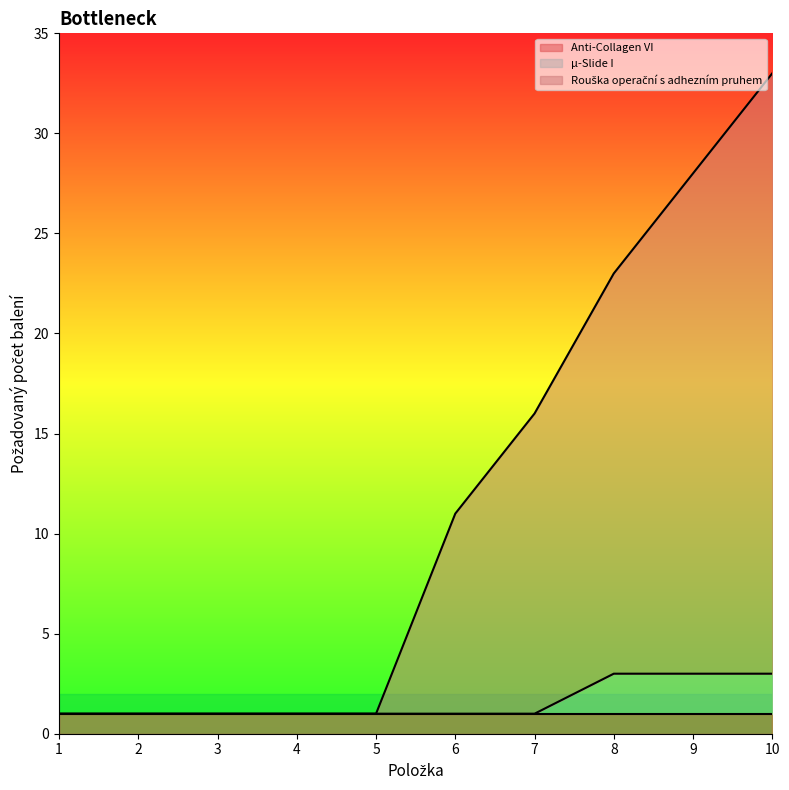

True or false: µ-Slide I and Rouška operační s adhezním pruhem intersect in this chart.

False